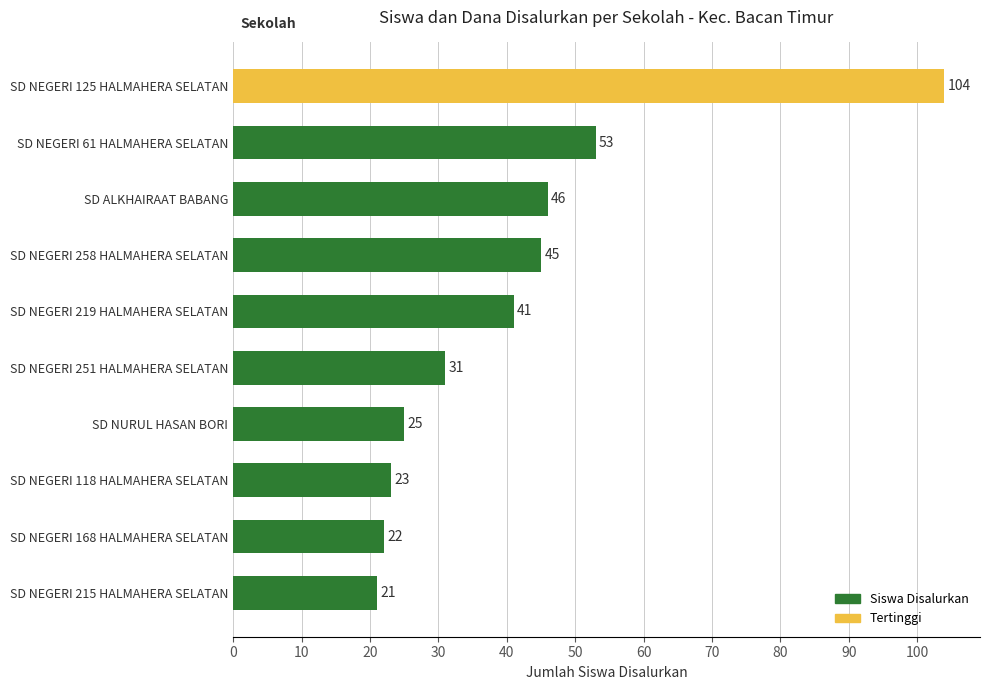

Reading bottom to top, list all the values displayed in this chart.

SD NEGERI 215 HALMAHERA SELATAN=21	SD NEGERI 168 HALMAHERA SELATAN=22	SD NEGERI 118 HALMAHERA SELATAN=23	SD NURUL HASAN BORI=25	SD NEGERI 251 HALMAHERA SELATAN=31	SD NEGERI 219 HALMAHERA SELATAN=41	SD NEGERI 258 HALMAHERA SELATAN=45	SD ALKHAIRAAT BABANG=46	SD NEGERI 61 HALMAHERA SELATAN=53	SD NEGERI 125 HALMAHERA SELATAN=104